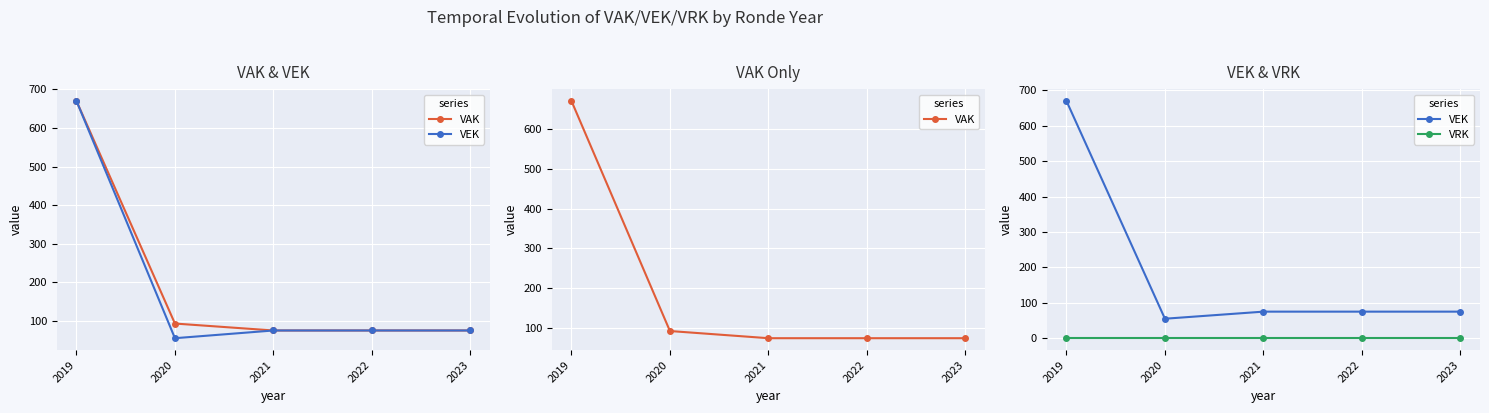

What is the highest value of the VEK series?

670